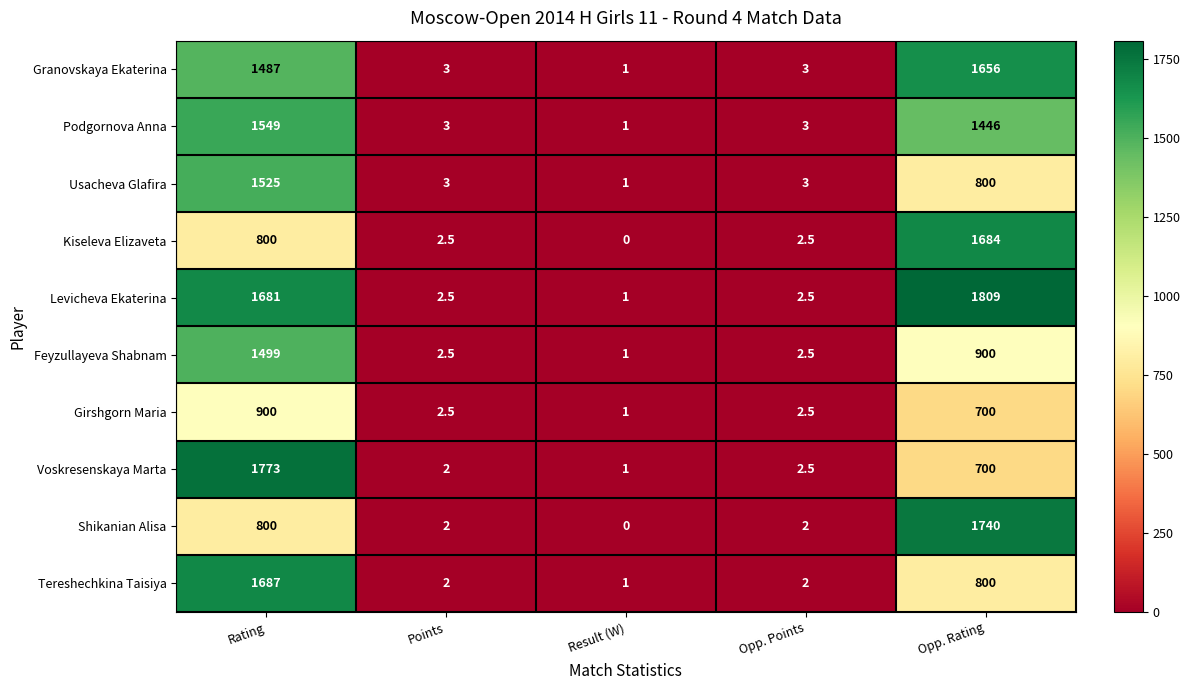

Is it true that Shikanian Alisa equals 174.7 at Rating?

False